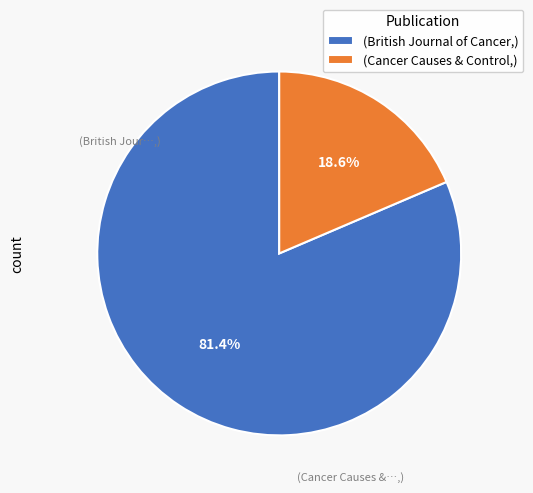

Is the sum of (Cancer Causes & Control,) and (British Journal of Cancer,) greater than half?

Yes